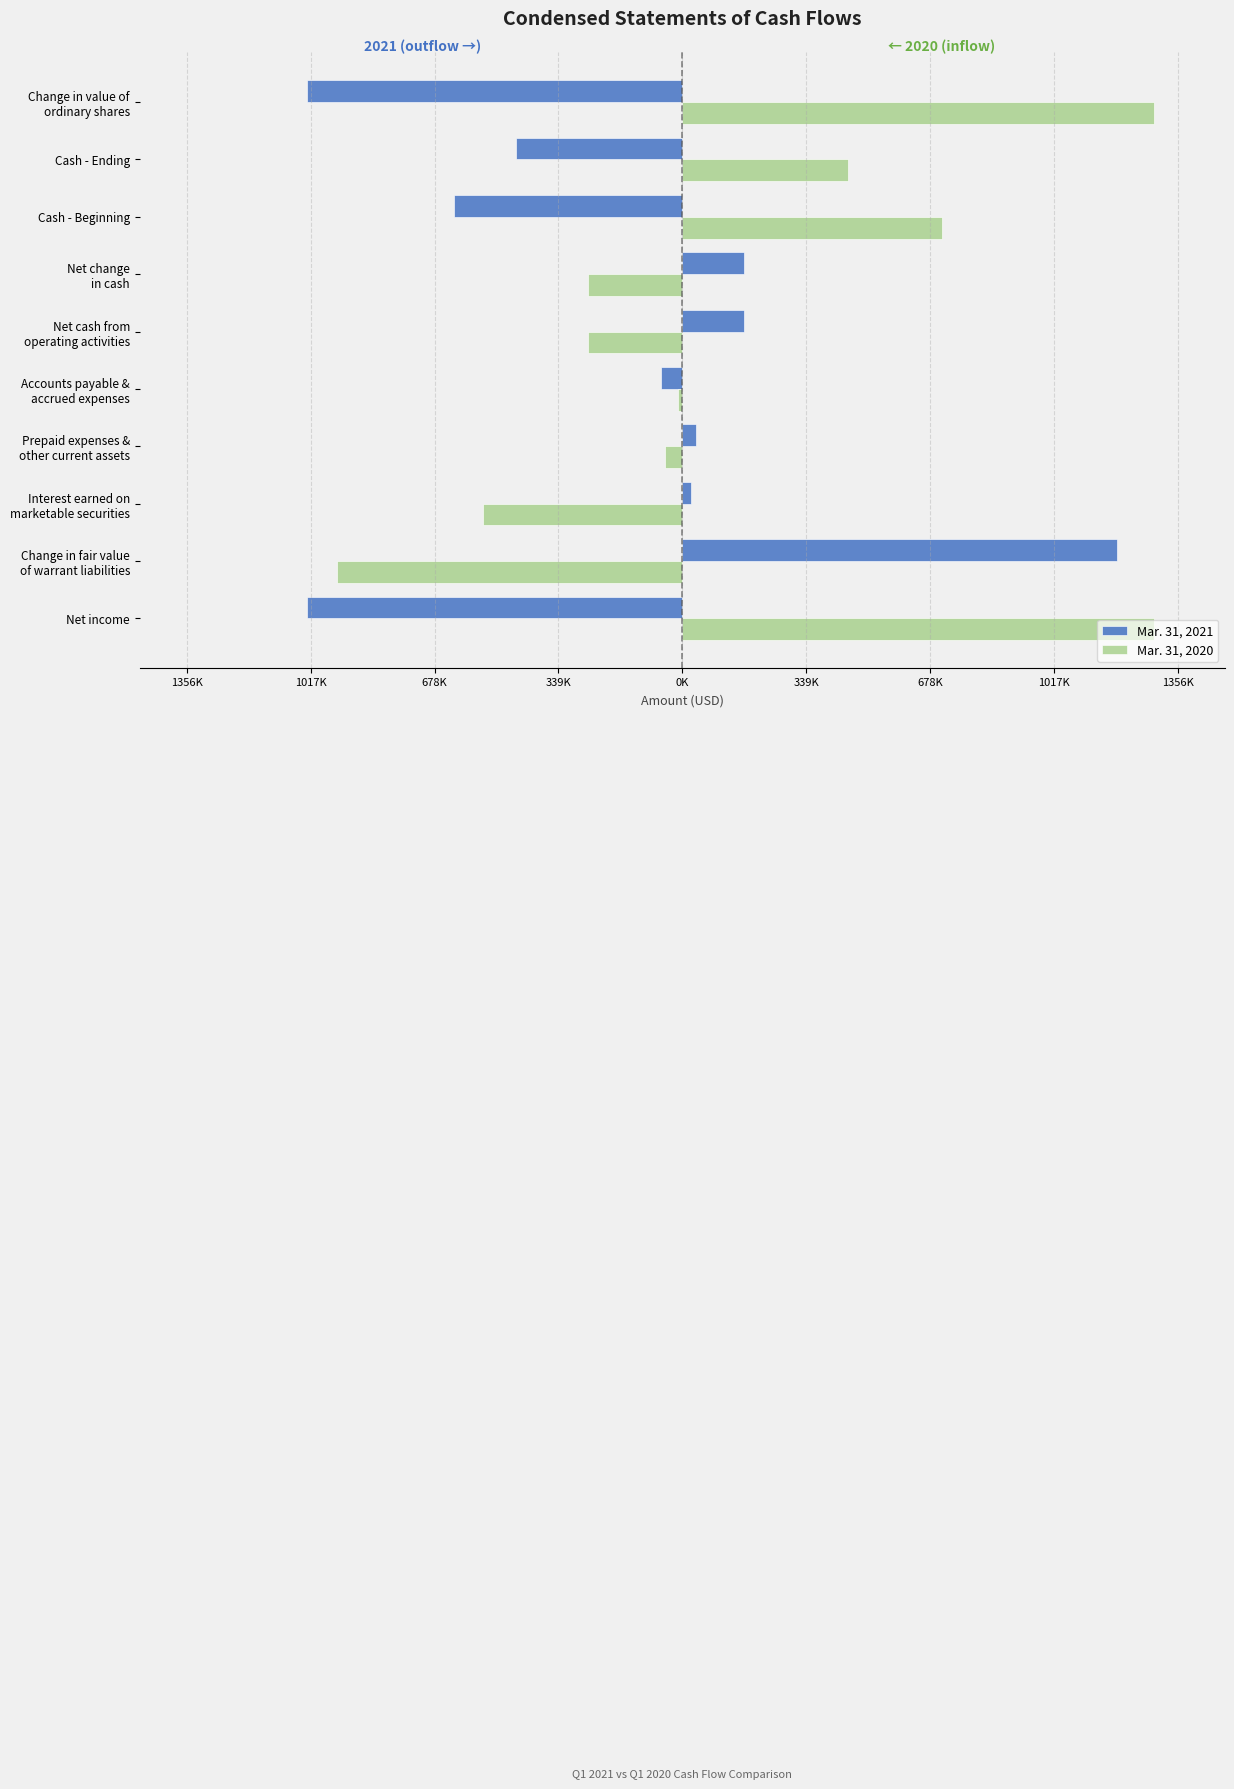

What are all the series names shown in the legend?

Mar. 31, 2021, Mar. 31, 2020